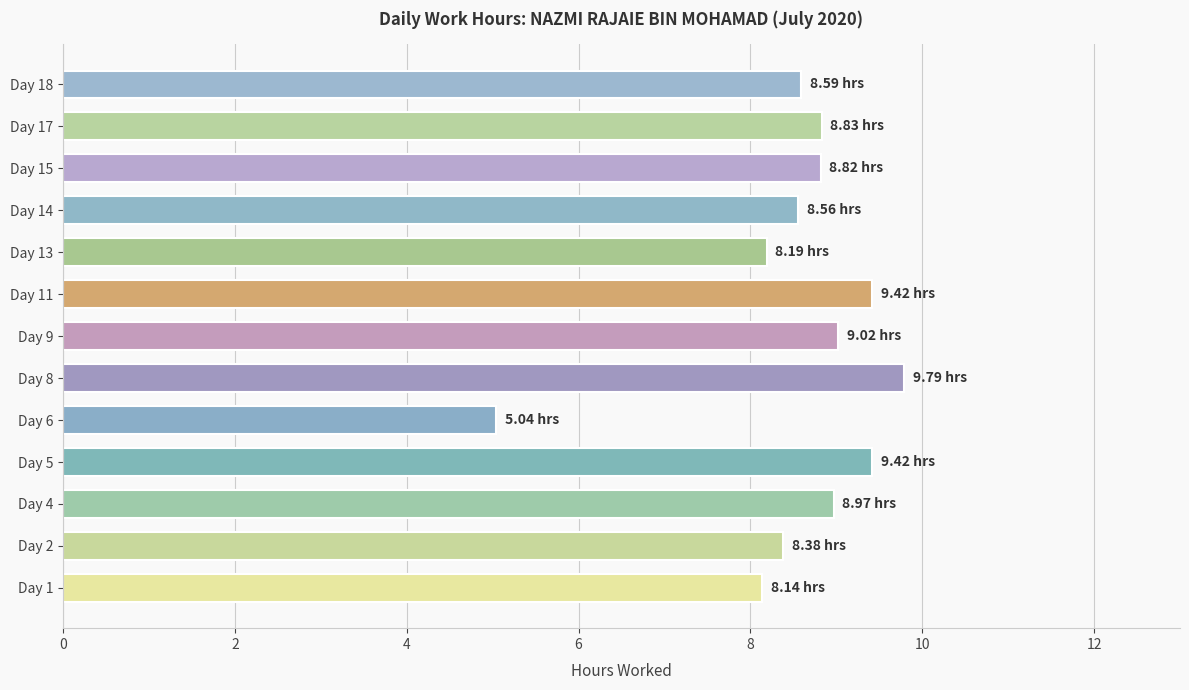

What is the average value?

8.6